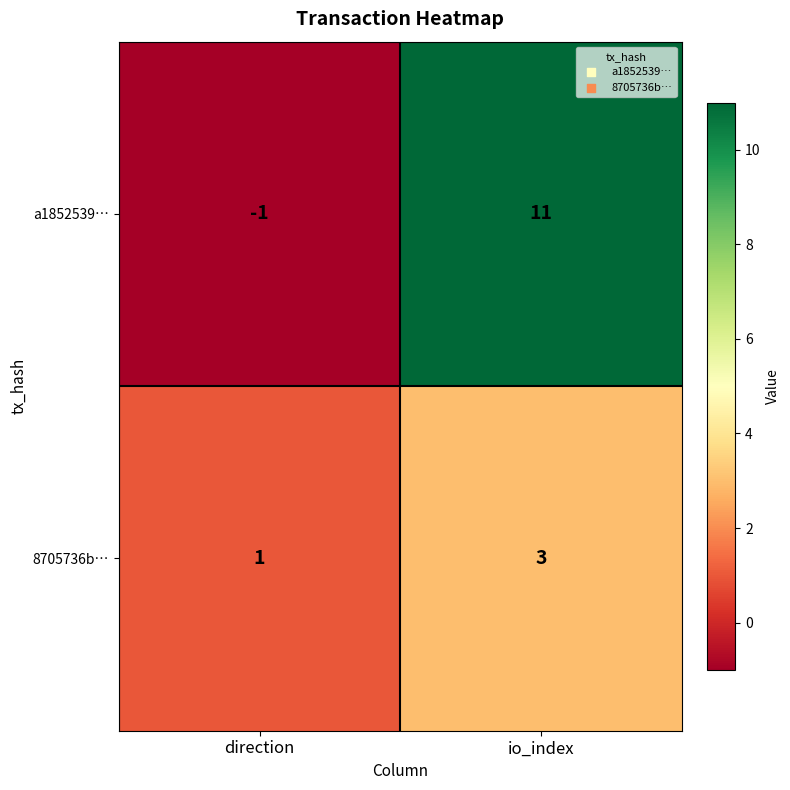

Which series changed the most between direction and io_index?

a1852539…